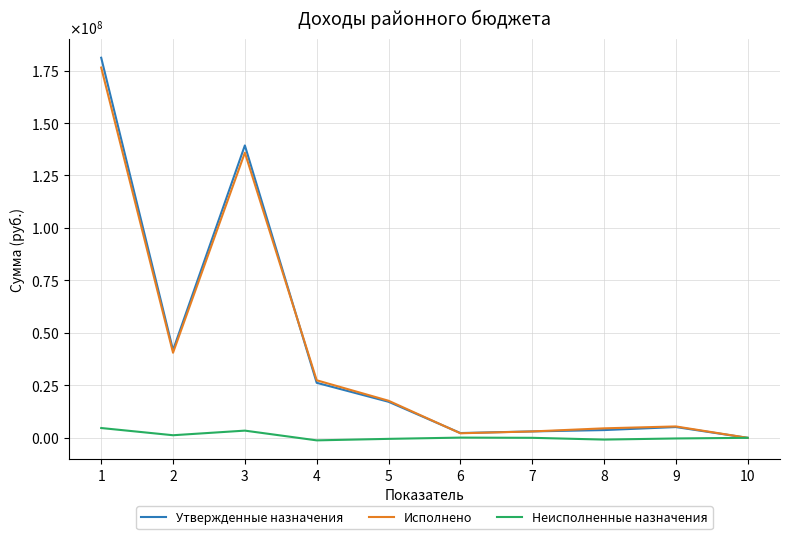

How many times do Утвержденные назначения and Исполнено cross each other?

3